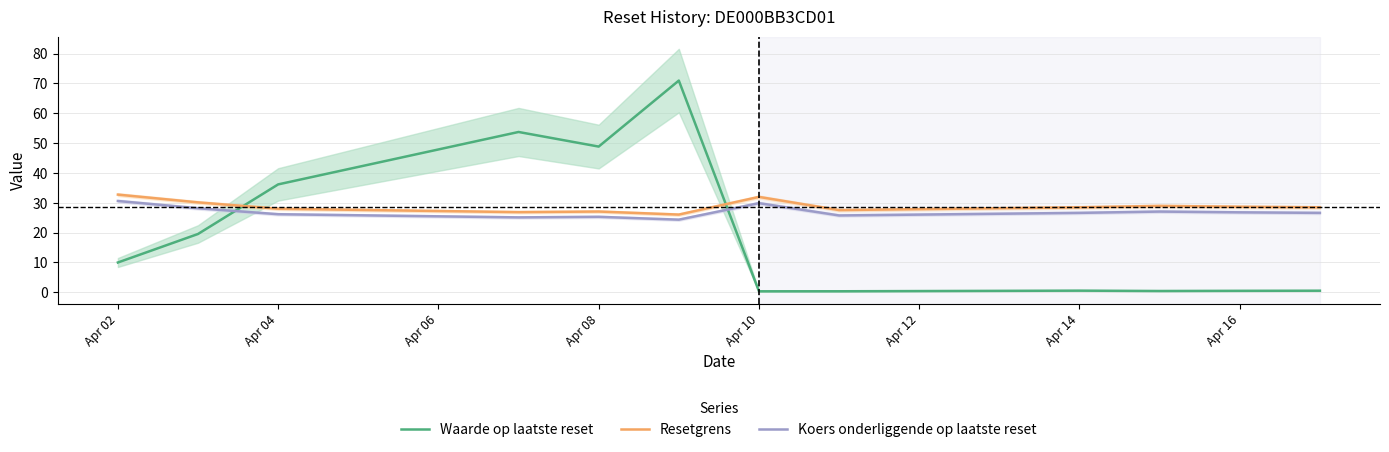

How many data points in Waarde op laatste reset are above 10?

5